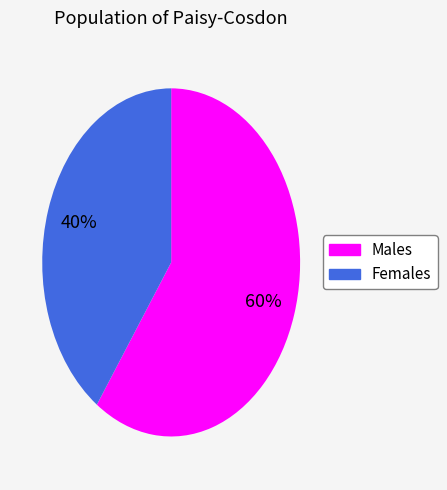

Does any single category account for the majority?

Yes